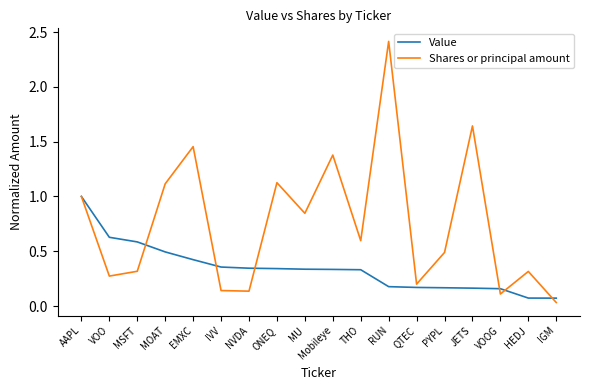

The value of Shares or principal amount at MOAT is 1.8. True or false?

False